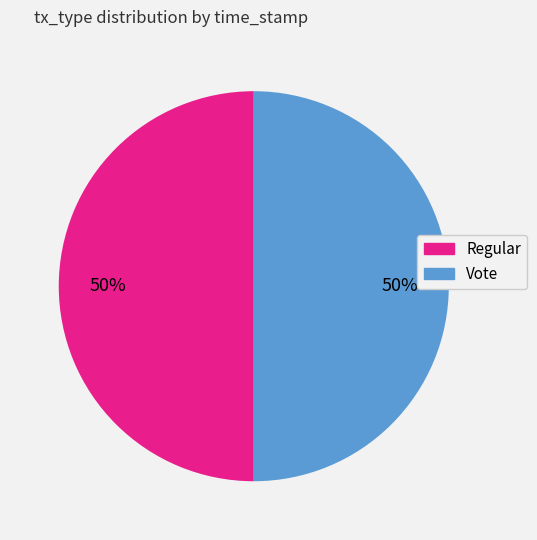

Is the sum of Regular and Vote greater than half?

Yes